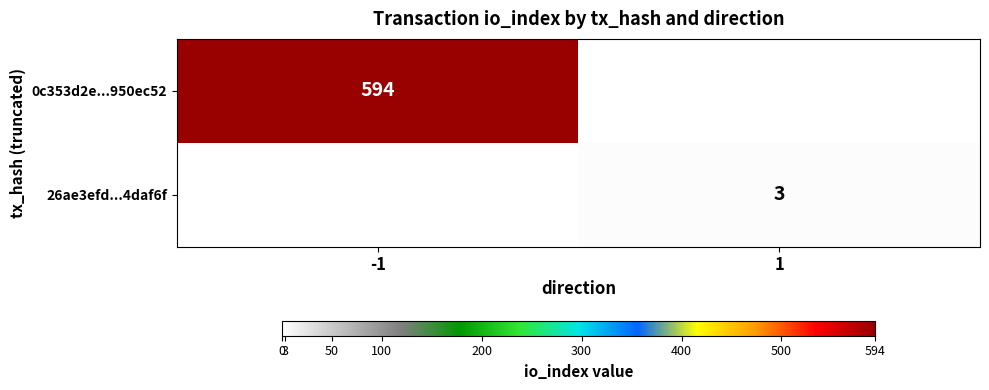

Is it true that 26ae3efd...4daf6f equals 3 at 1?

True